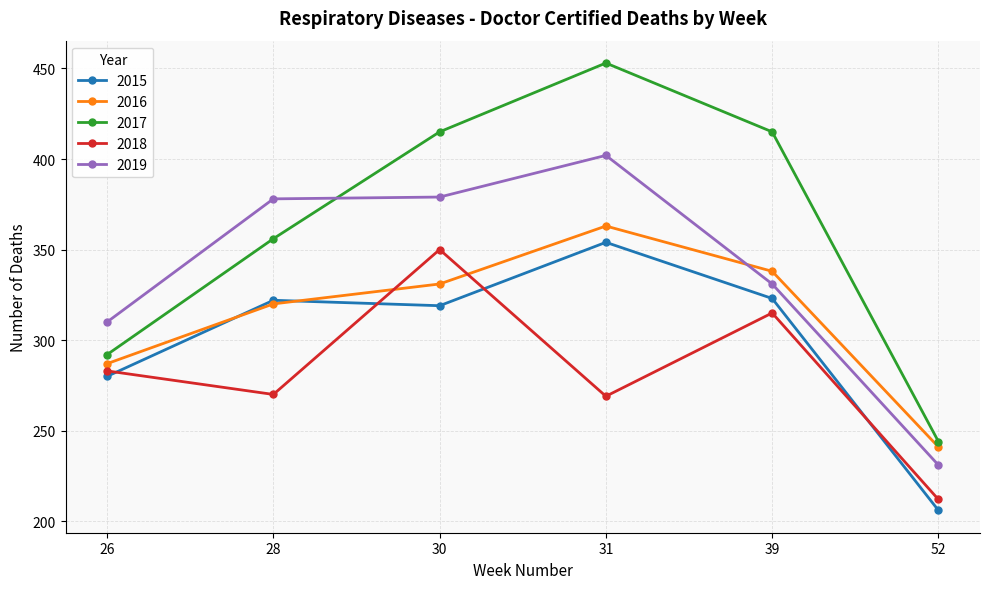

How many series are shown in this chart?

5